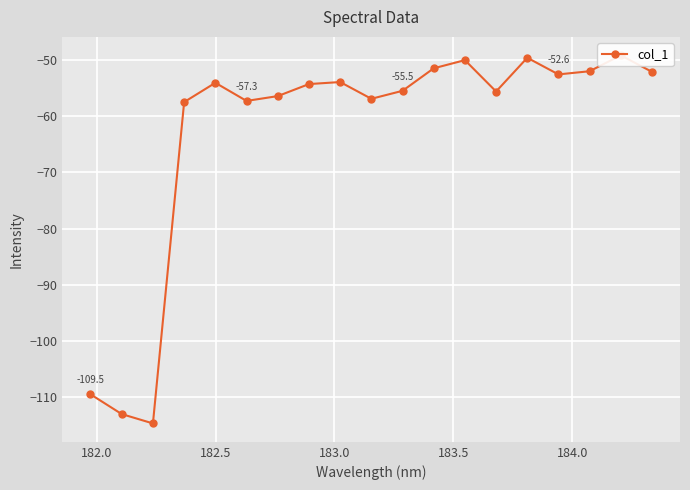

What is the value of the 11th point from the left?

-55.5